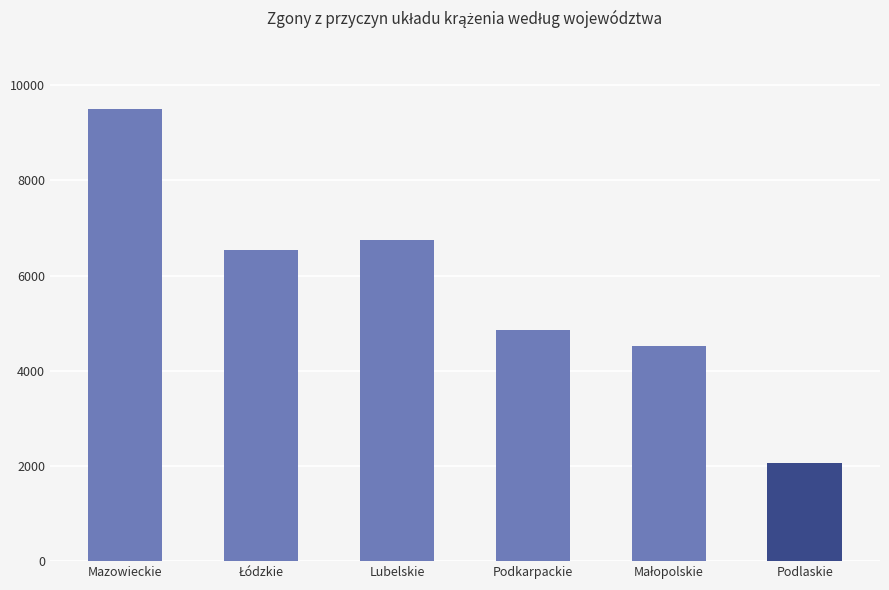

What is the difference between the maximum and minimum values?

7437